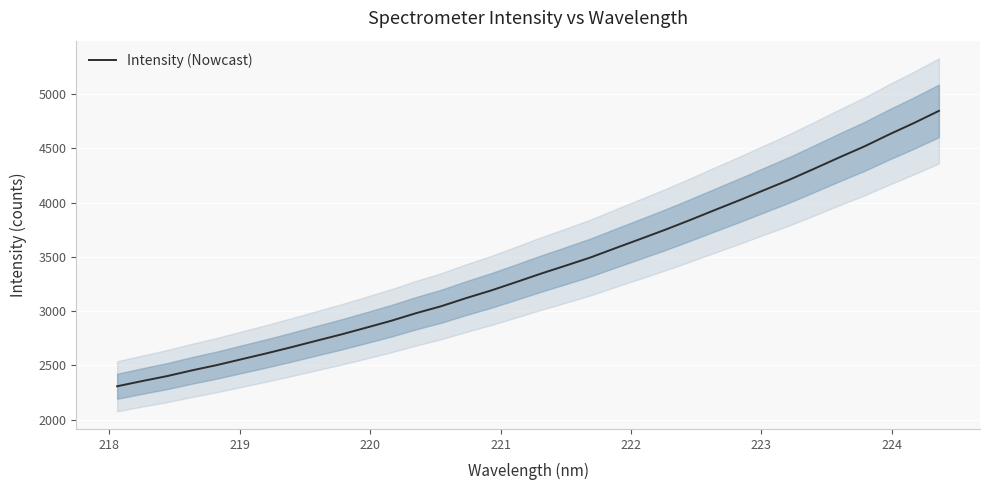

What is the highest value of the Intensity (Nowcast) series?

4846.7